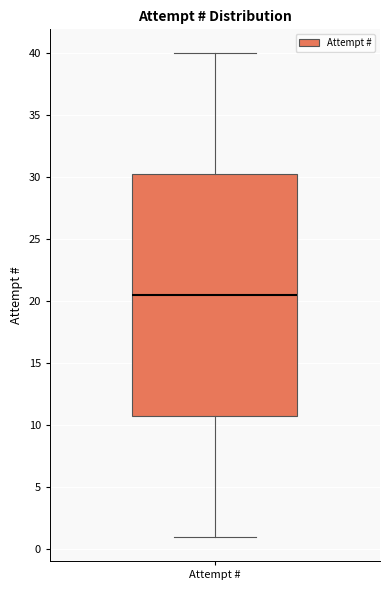

Transcribe this box plot: give where the median line is, the range the box spans, and where the two whiskers end, as read against the y-axis. The values are not printed on the chart, so give them approximately, as read against the axis.

median 20.5, box 11.0 to 30.5, whiskers 1.0 to 40.0